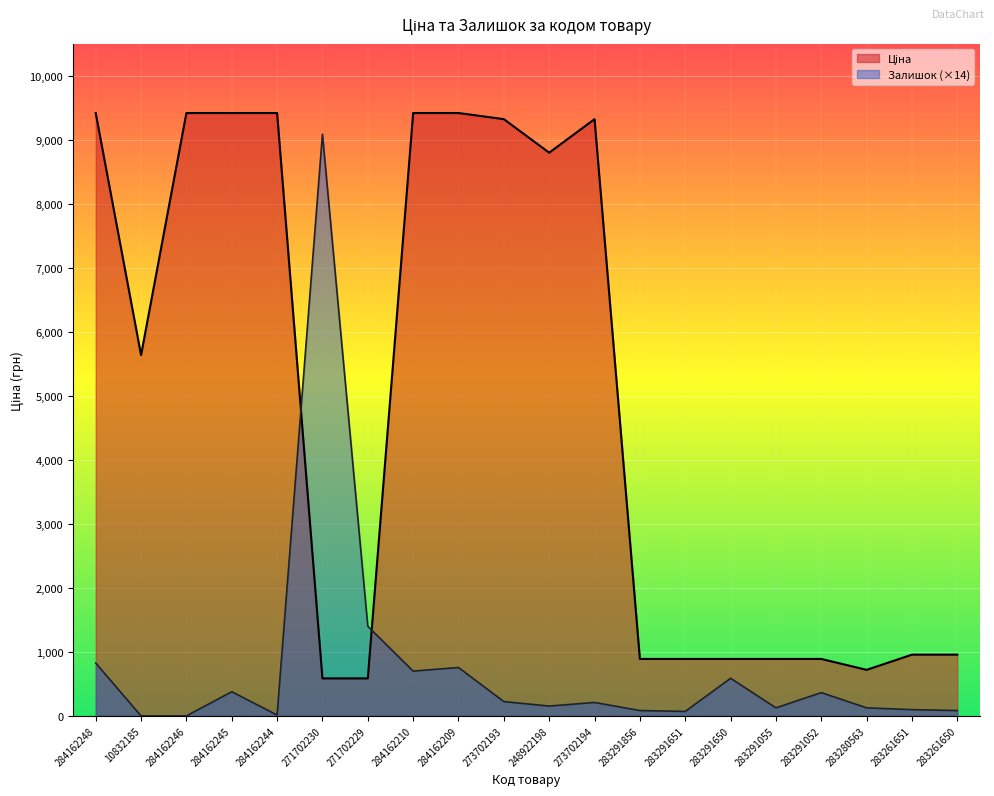

True or false: Залишок has a value of 756.0 at 284162209.

True